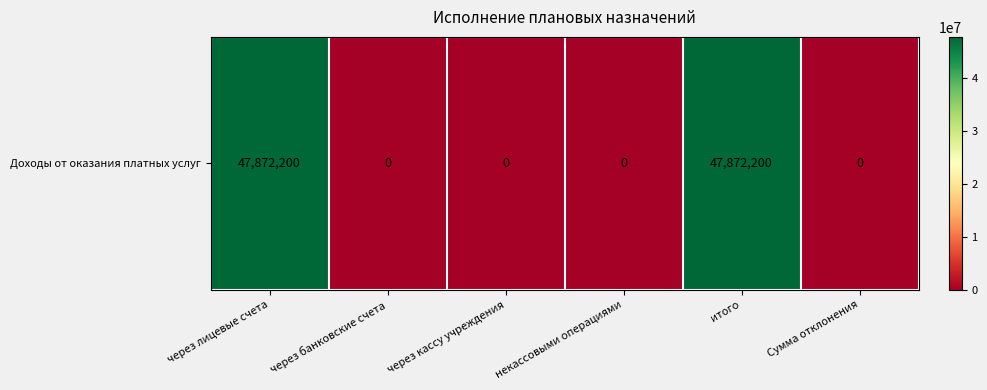

Count the values in the range 0 to 47872200.

6